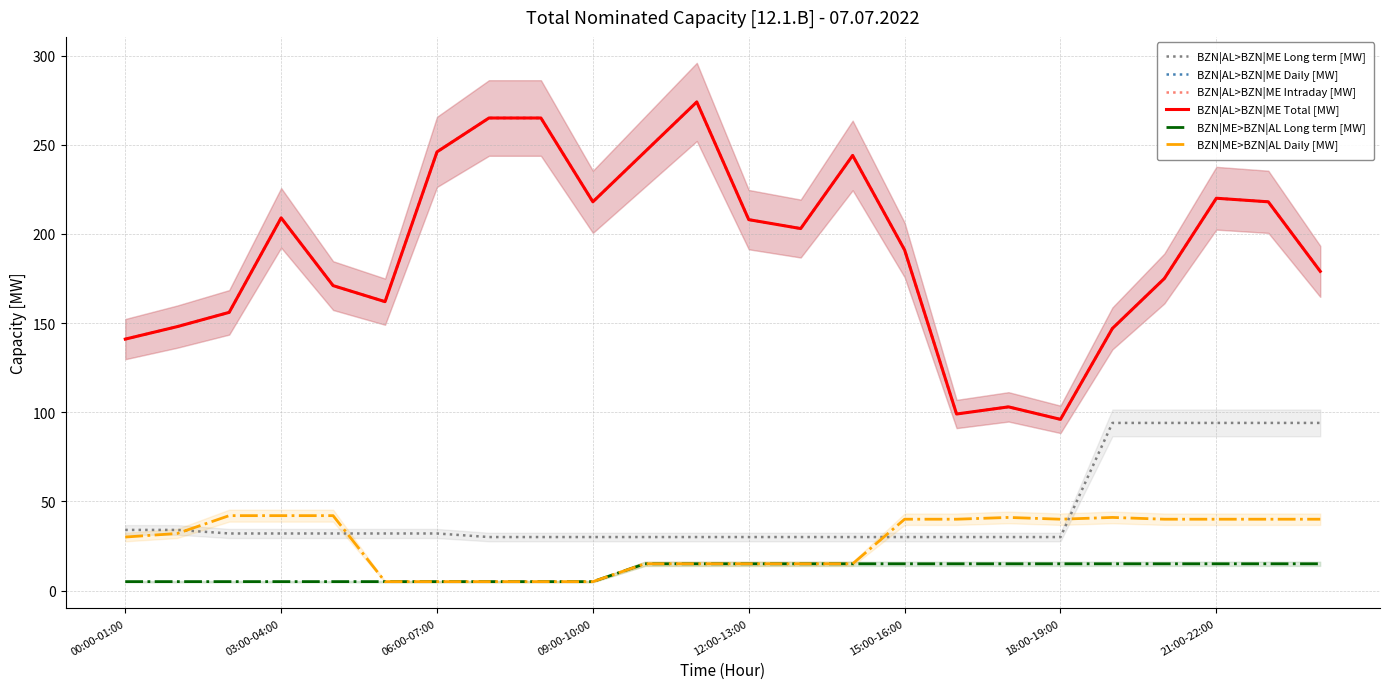

Reading left to right, transcribe all the data shown in this chart.

BZN|AL>BZN|ME Long term [MW]: 34	34	32	32	32	32	32	30	30	30	30	30	30	30	30	30	30	30	30	94	94	94	94	94
BZN|AL>BZN|ME Daily [MW]: 141	148	156	209	171	162	246	265	265	218	246	274	208	203	244	191	99	103	96	147	175	220	218	179
BZN|AL>BZN|ME Intraday [MW]: 141	148	156	209	171	162	246	265	265	218	246	274	208	203	244	191	99	103	96	147	175	220	218	179
BZN|AL>BZN|ME Total [MW]: 141	148	156	209	171	162	246	265	265	218	246	274	208	203	244	191	99	103	96	147	175	220	218	179
BZN|ME>BZN|AL Long term [MW]: 5	5	5	5	5	5	5	5	5	5	15	15	15	15	15	15	15	15	15	15	15	15	15	15
BZN|ME>BZN|AL Daily [MW]: 30	32	42	42	42	5	5	5	5	5	15	15	15	15	15	40	40	41	40	41	40	40	40	40